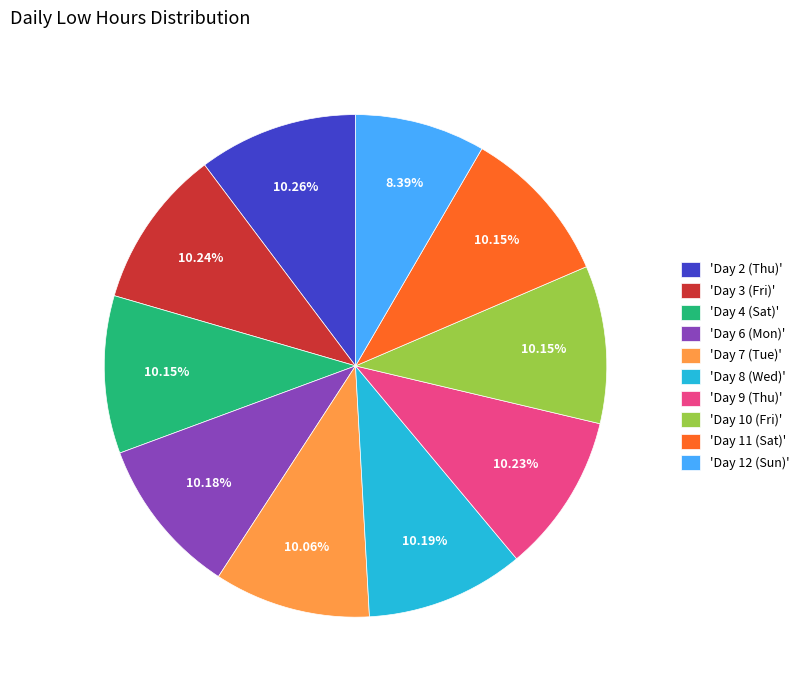

Approximately how many times larger is the value at 'Day 2 (Thu)' compared to 'Day 6 (Mon)'?

1.0